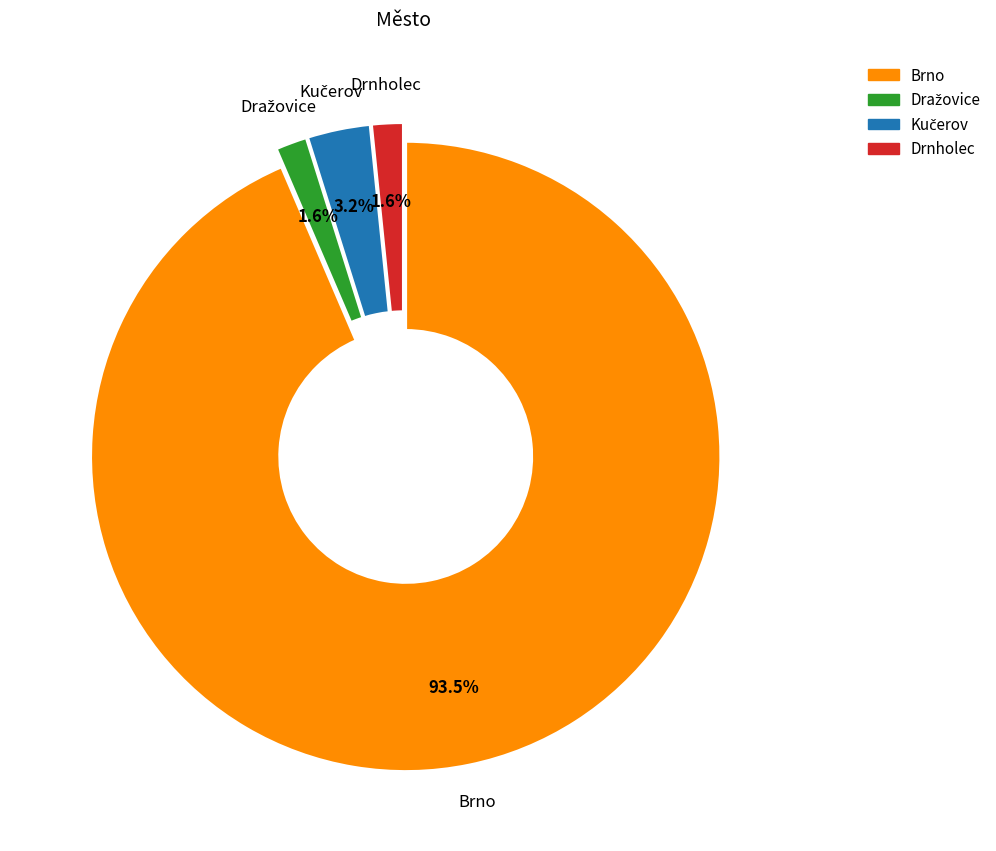

Combined, do Drnholec and Brno account for over 50%?

Yes